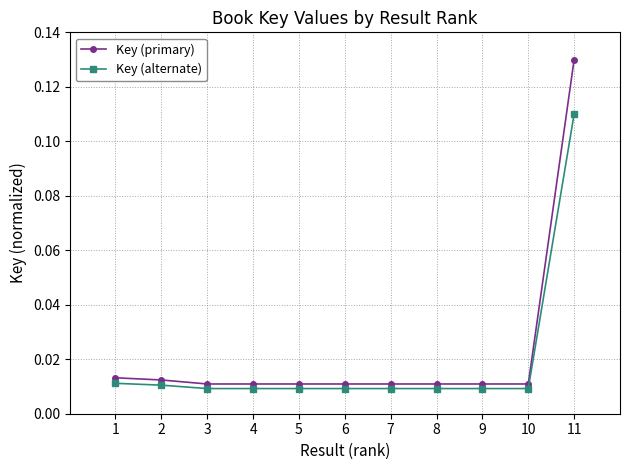

True or false: Key (primary) and Key (alternate) intersect in this chart.

False